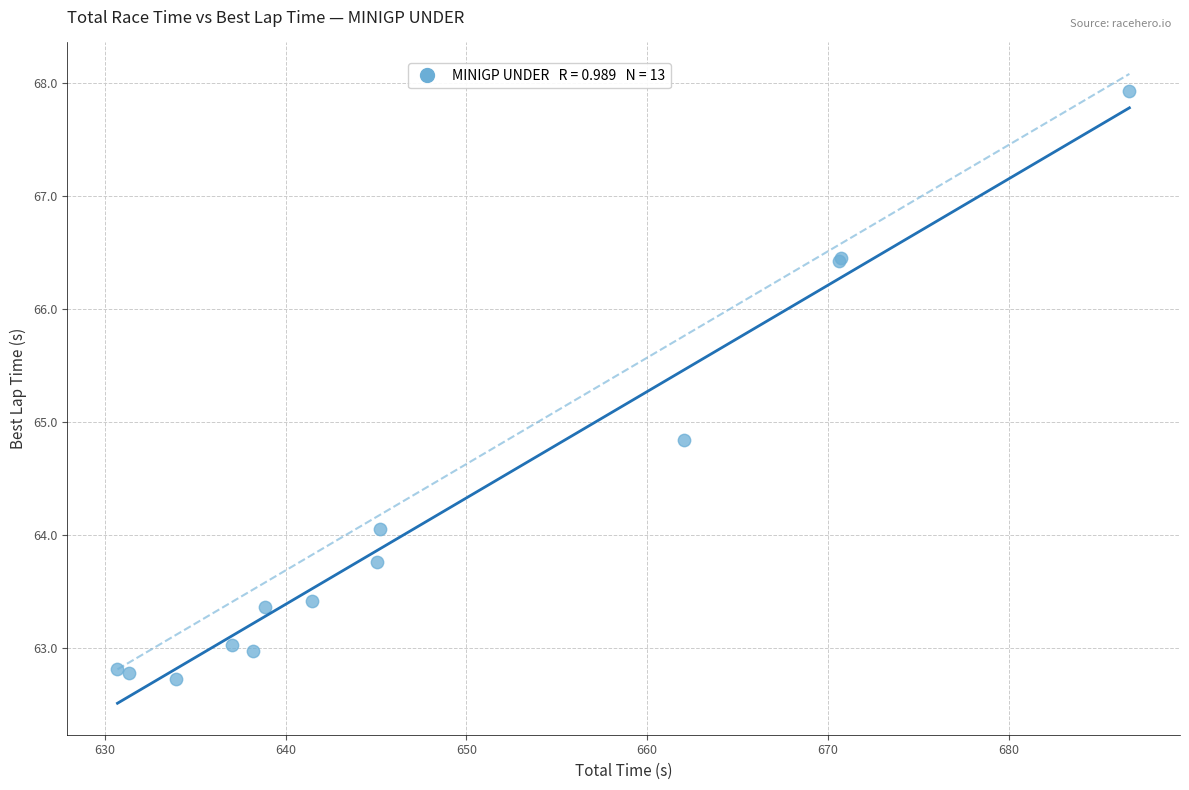

What Y value in the scatter plot is closest to 65?

64.8